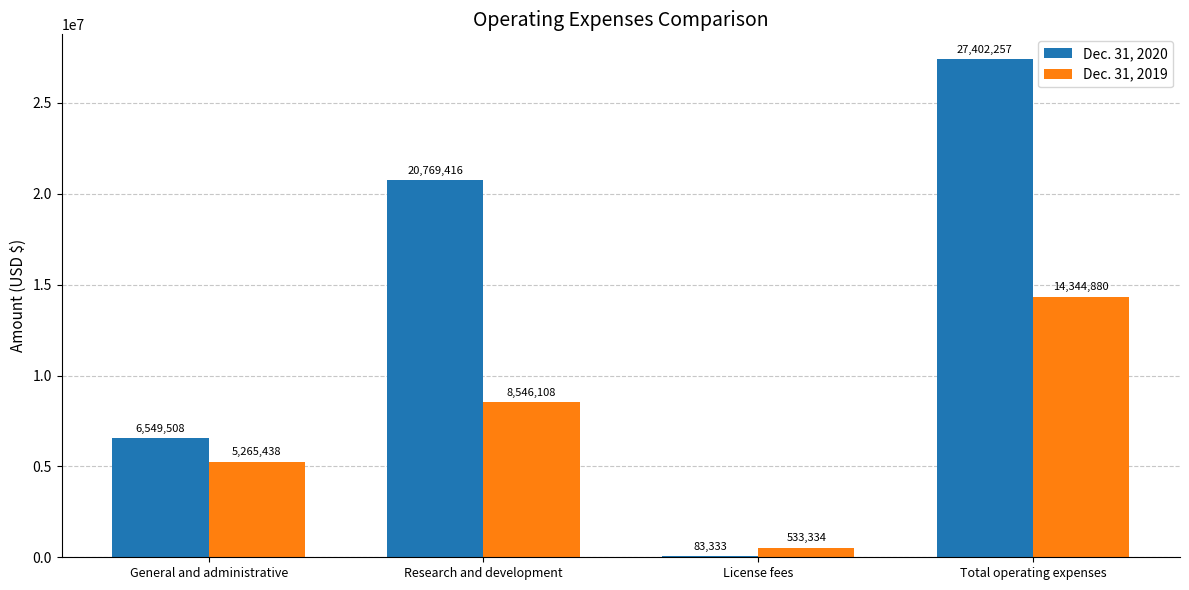

Which series changed the most between License fees and Total operating expenses?

Dec. 31, 2020